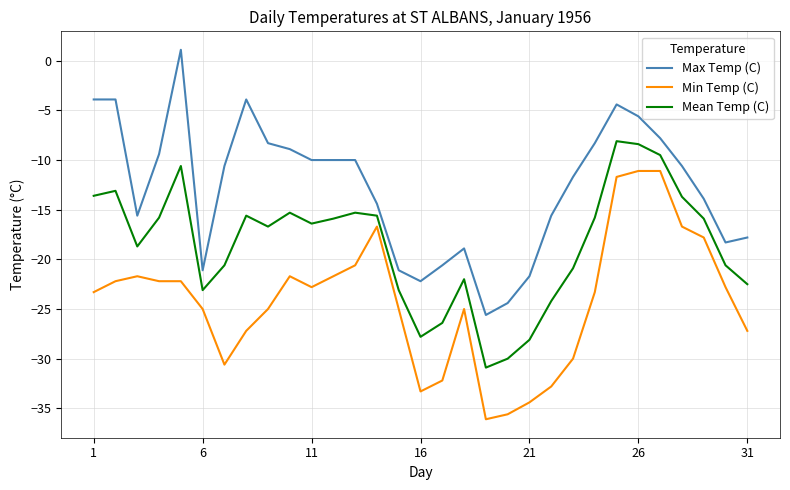

Which series has the widest spread of values?

Max Temp (C)